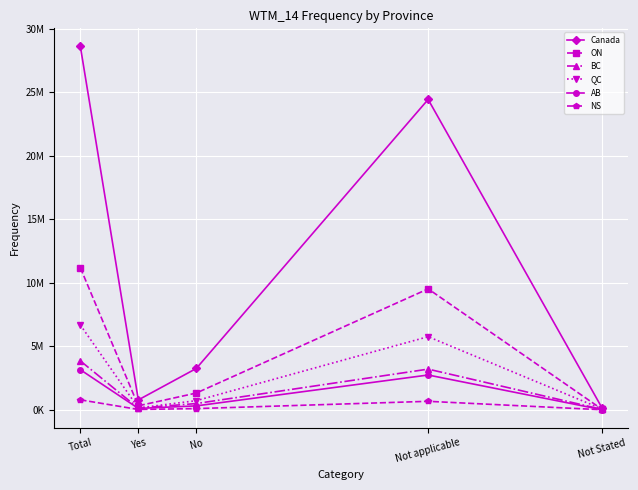

Does the chart have visible grid lines?

Yes